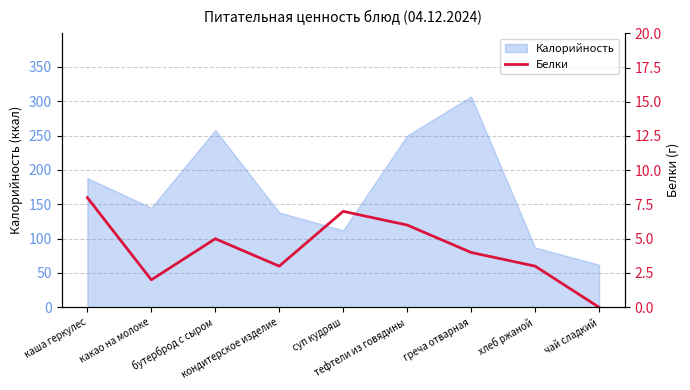

Reading left to right, extract all data points from this chart.

8	2	5	3	7	6	4	3	0